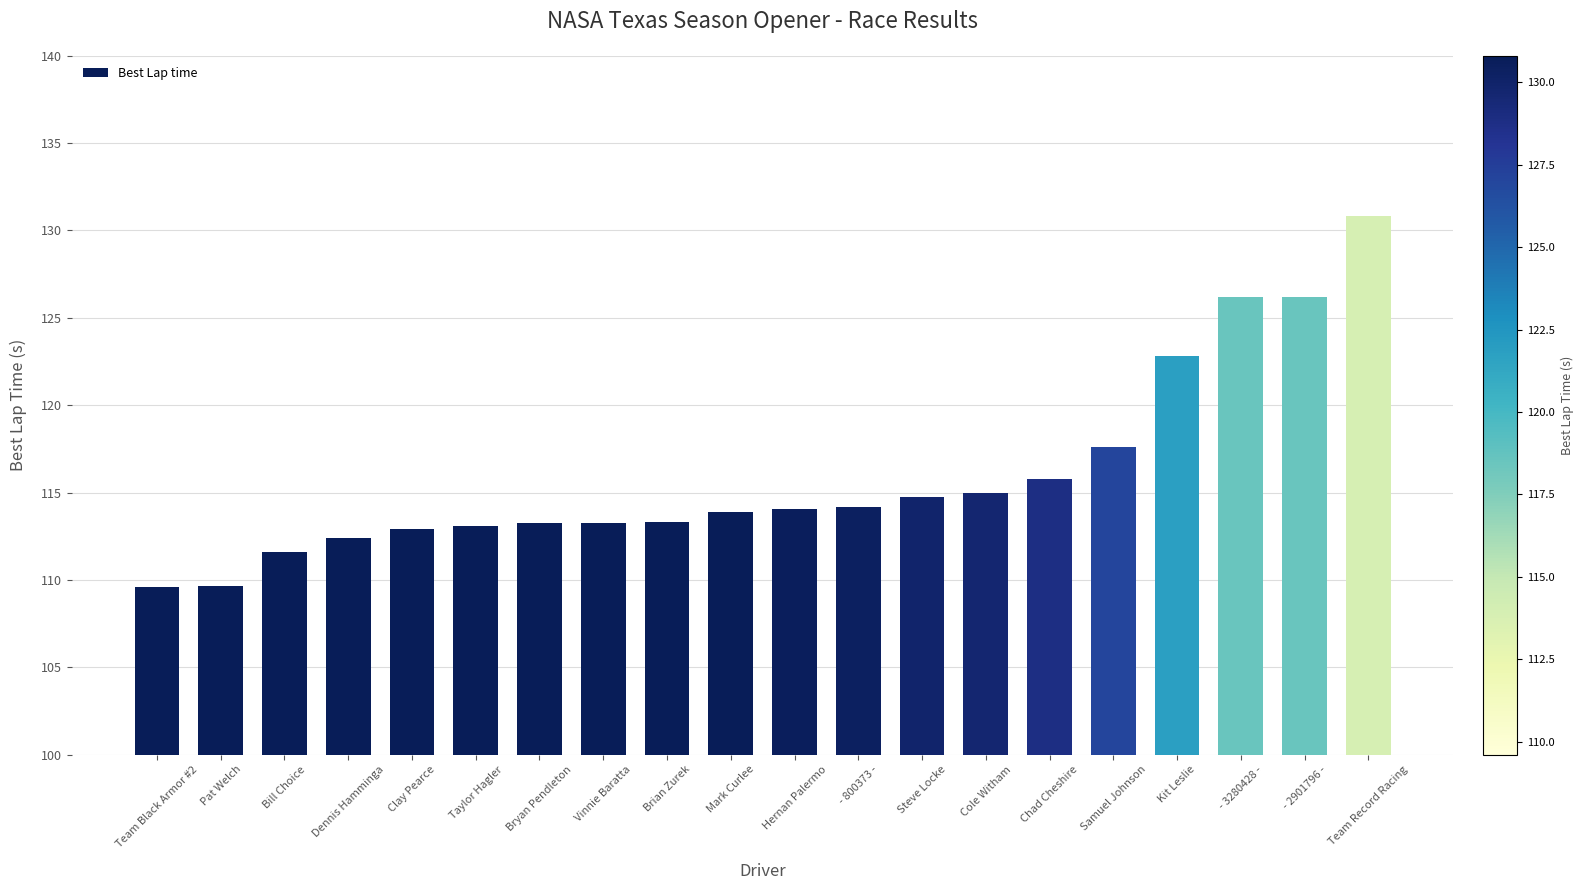

How many bars are there in total?

20